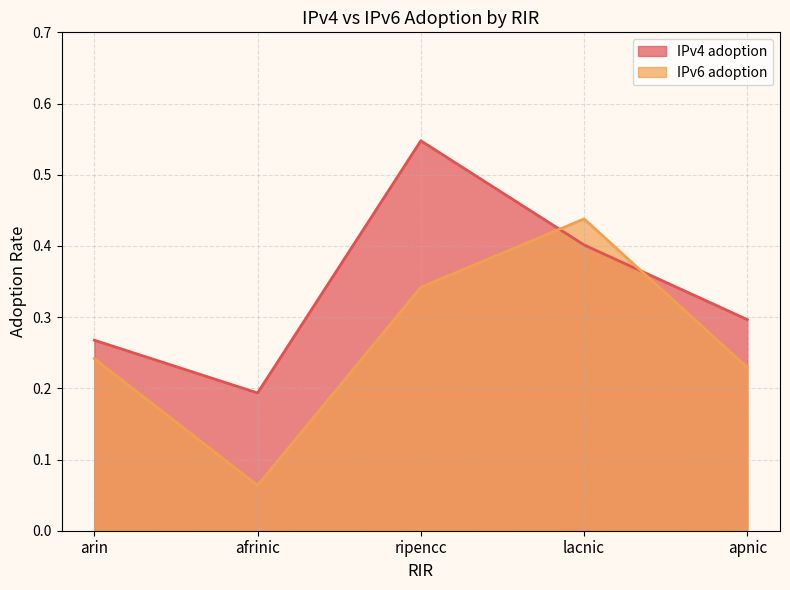

What are all the series names shown in the legend?

IPv4 adoption, IPv6 adoption